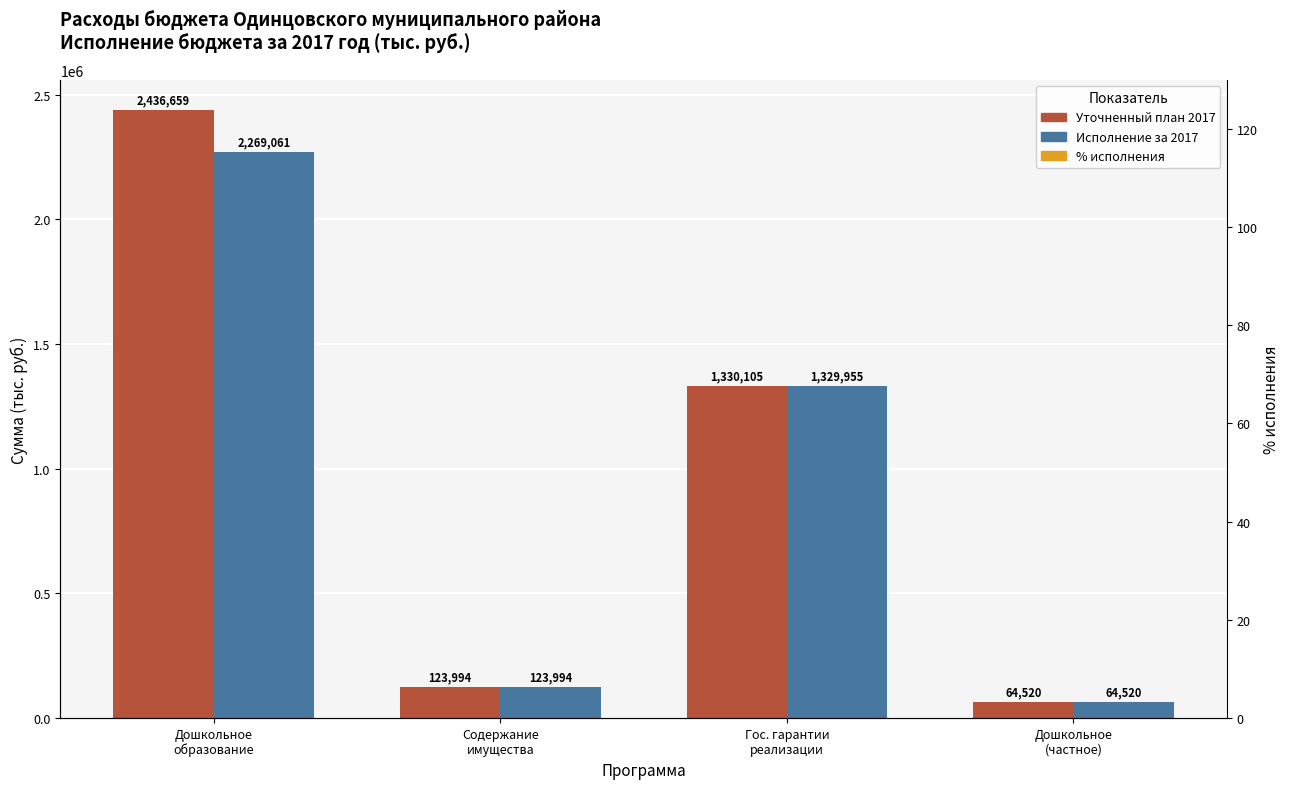

What are all the series names shown in the legend?

Уточненный план 2017, Исполнение за 2017, % исполнения